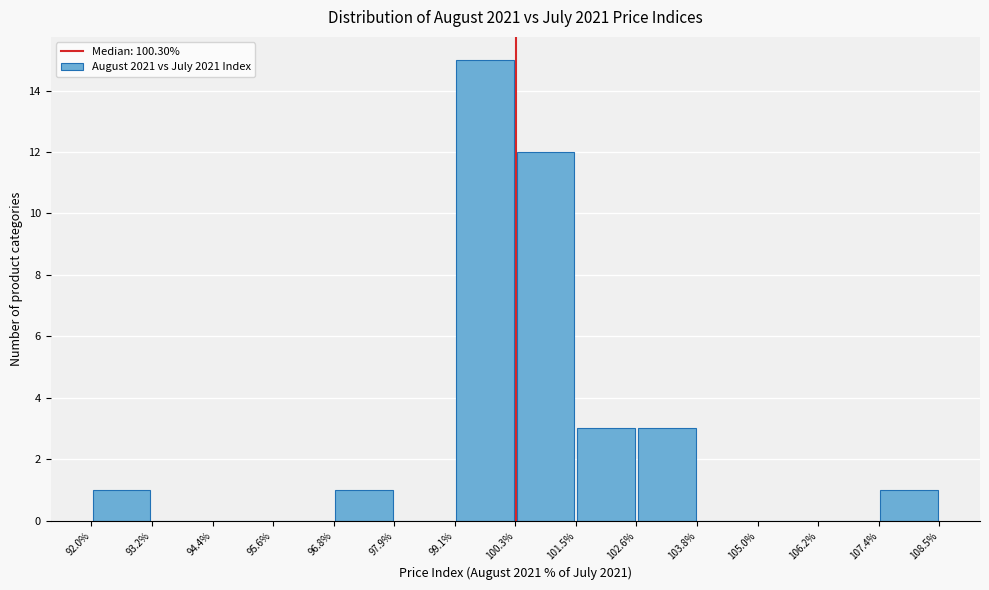

Reading left to right, list every bar in this chart as the range it spans on the x-axis followed by its height. The values are not printed on the chart, so give them approximately, as read against the axis.

92.0% to 93.2%: 1
93.2% to 94.4%: 0
94.4% to 95.6%: 0
95.6% to 96.8%: 0
96.8% to 97.9%: 1
97.9% to 99.1%: 0
99.1% to 100.3%: 15
100.3% to 101.5%: 12
101.5% to 102.6%: 3
102.6% to 103.8%: 3
103.8% to 105.0%: 0
105.0% to 106.2%: 0
106.2% to 107.4%: 0
107.4% to 108.5%: 1